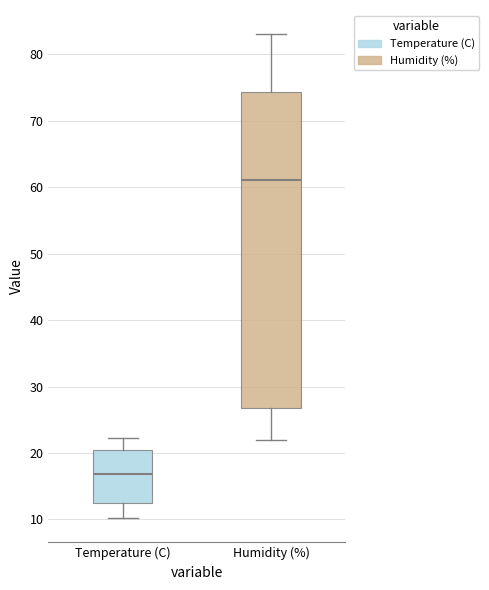

Which box is the tallest, from its lower edge to its upper edge?

Humidity (%)